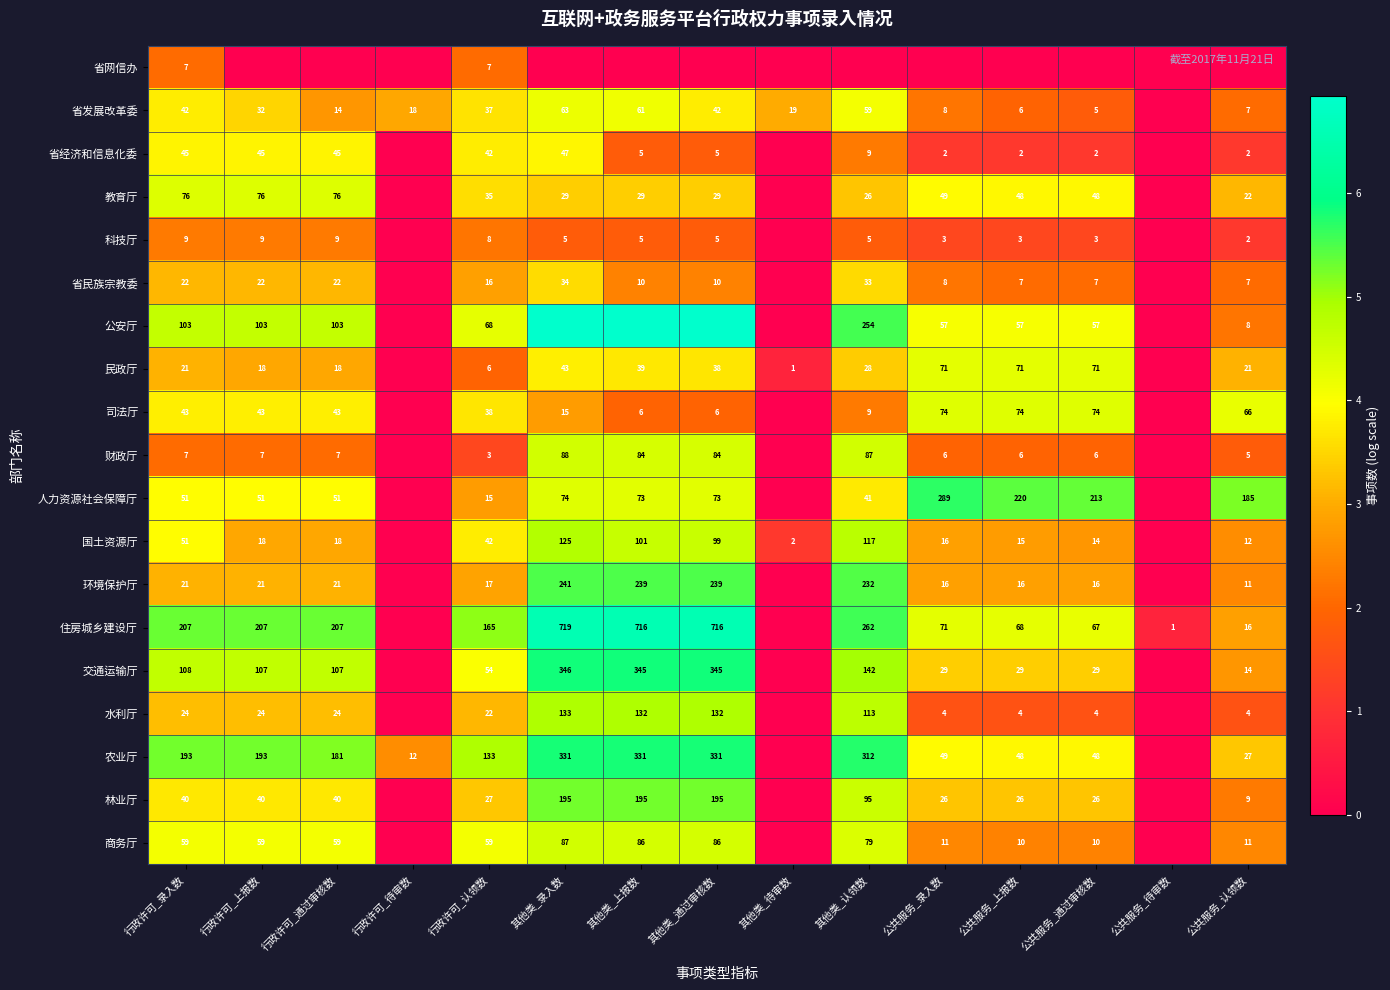

Is the value of 省发展改革委 at 其他类_上报数 greater than the value of 住房城乡建设厅 at 行政许可_通过审核数?

No